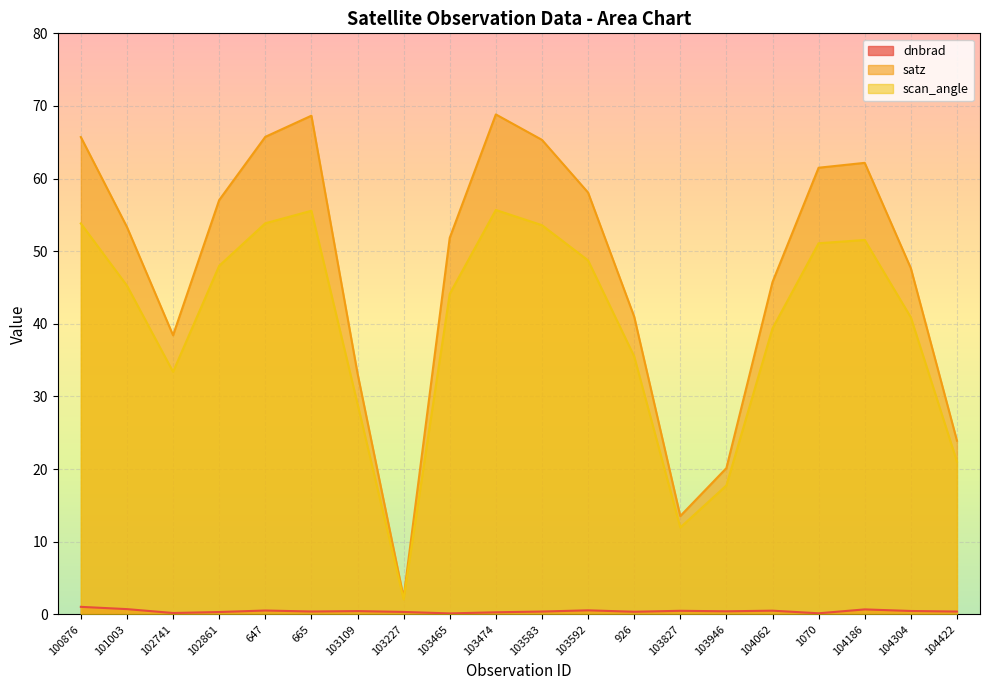

Which series changed the most between 103583 and 103946?

satz